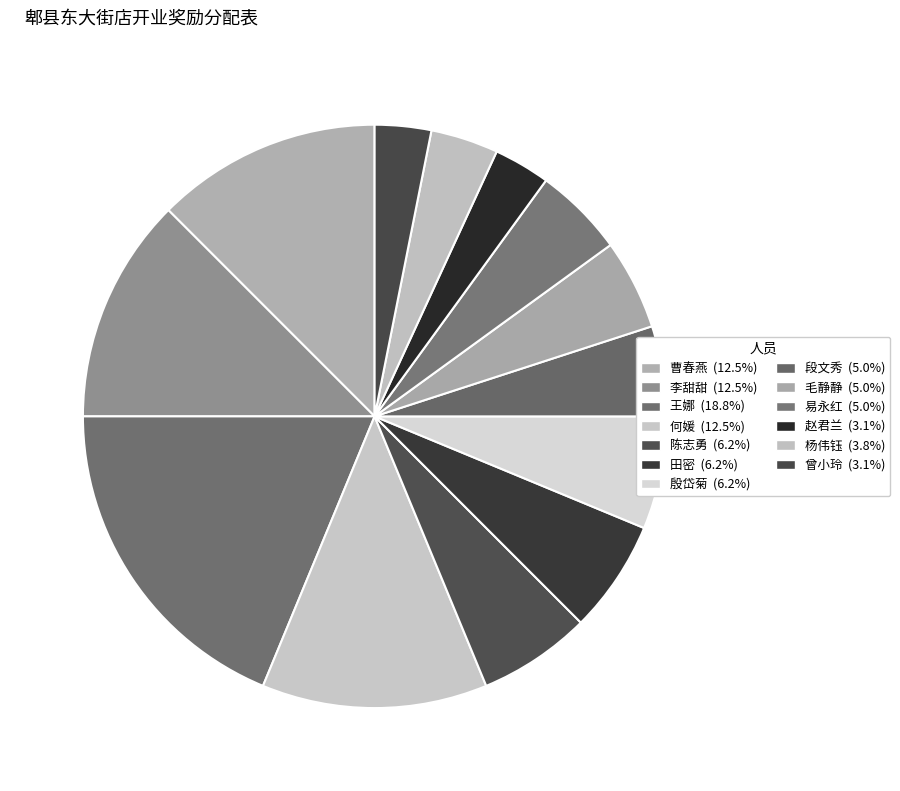

The 曹春燕 slice represents 21% of the pie. True or false?

False